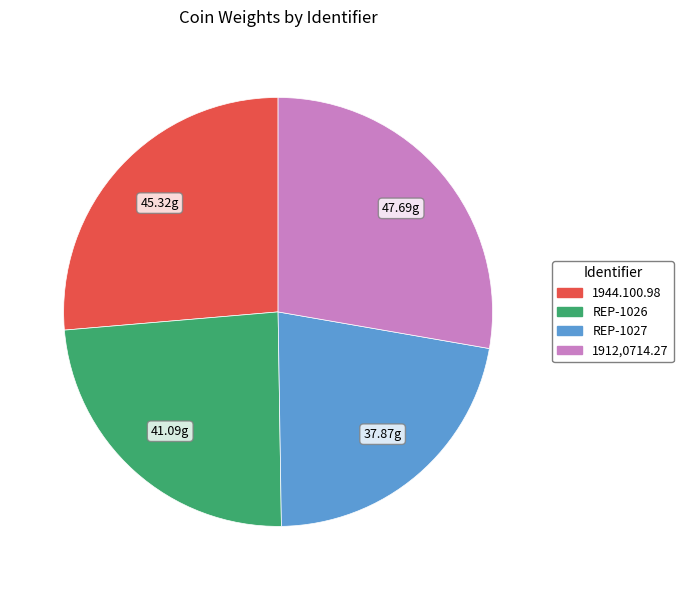

True or false: REP-1027 accounts for 29% of the total.

False